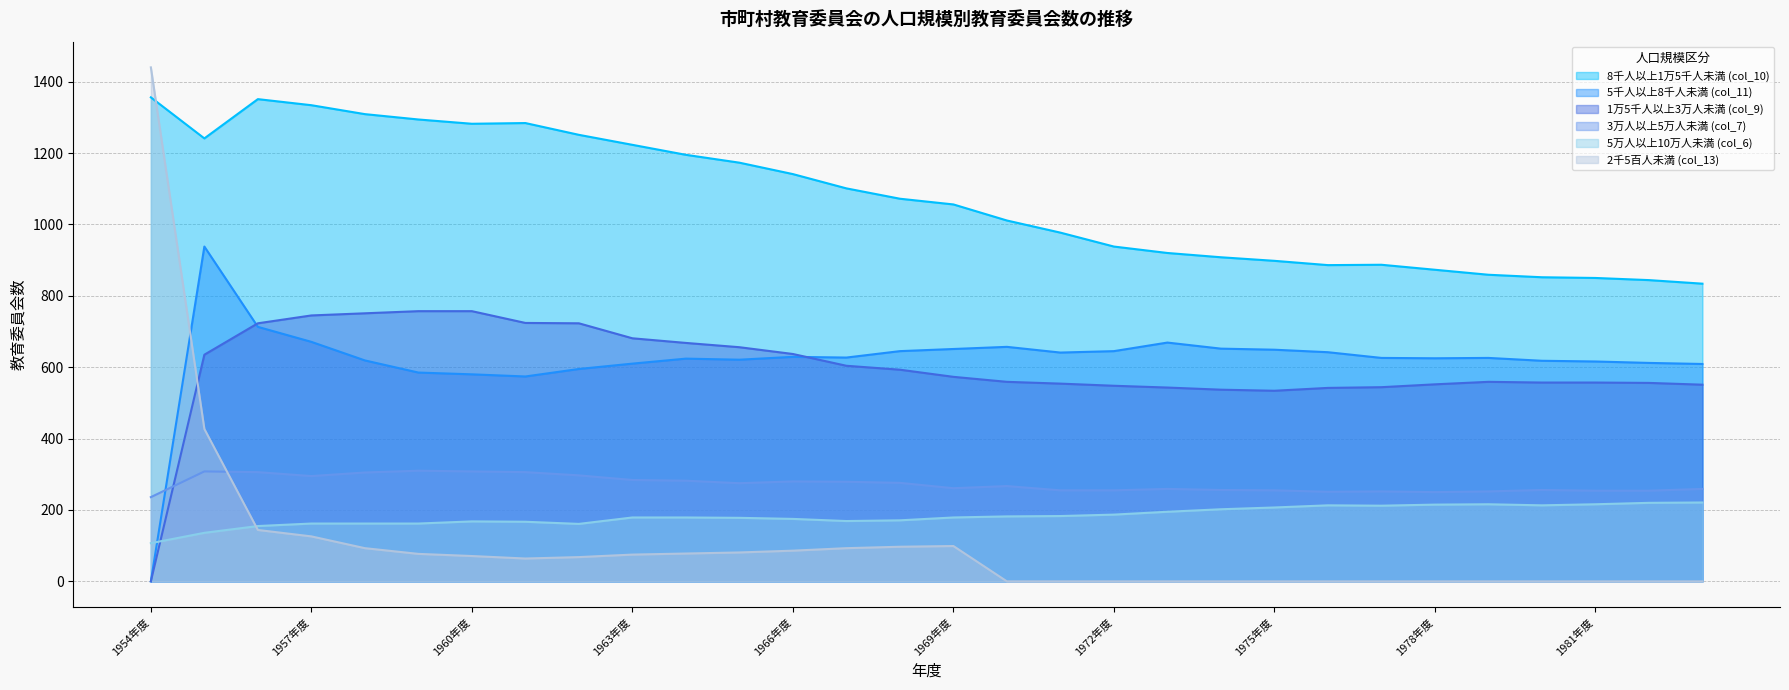

What position from the right is 1983年度?

1